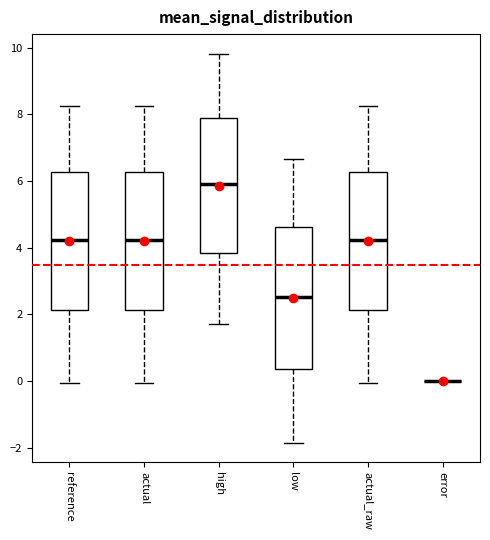

Reading left to right, transcribe this box plot: for each box, give where its median line is, the range the box spans, and where its two whiskers end, as read against the y-axis. The values are not printed on the chart, so give them approximately, as read against the axis.

reference: median 4.2, box 2.2 to 6.2, whiskers 0.0 to 8.2
actual: median 4.2, box 2.2 to 6.2, whiskers 0.0 to 8.2
high: median 6.0, box 3.8 to 7.8, whiskers 1.8 to 9.8
low: median 2.6, box 0.4 to 4.6, whiskers -1.8 to 6.6
actual_raw: median 4.2, box 2.2 to 6.2, whiskers 0.0 to 8.2
error: box collapsed to a line at 0.0, whiskers 0.0 to 0.0